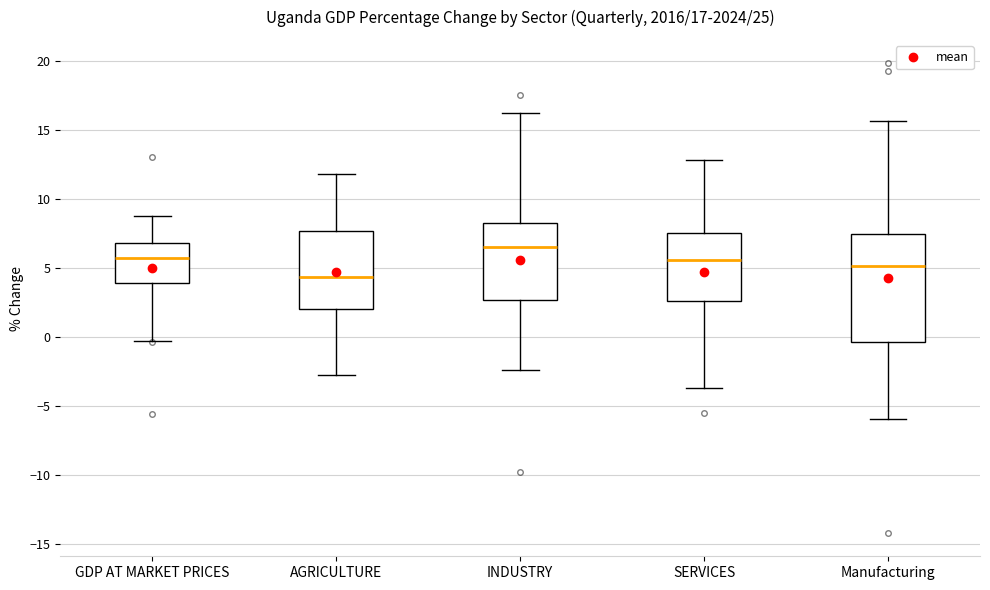

Comparing the boxes themselves (not the whiskers), which one is the tallest?

Manufacturing